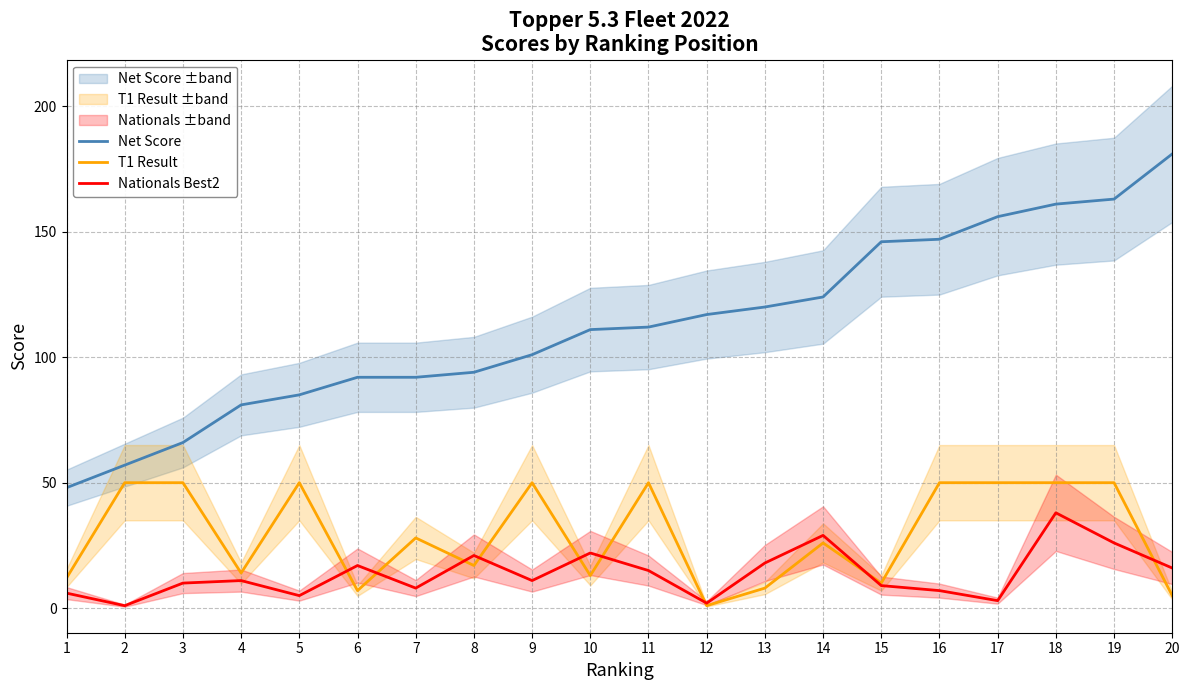

Does the chart display data point markers on the line(s)?

No